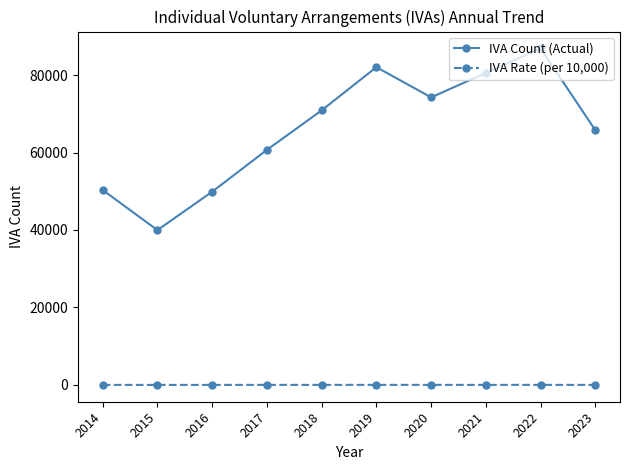

At how many categories does at least one series exceed 5244?

10